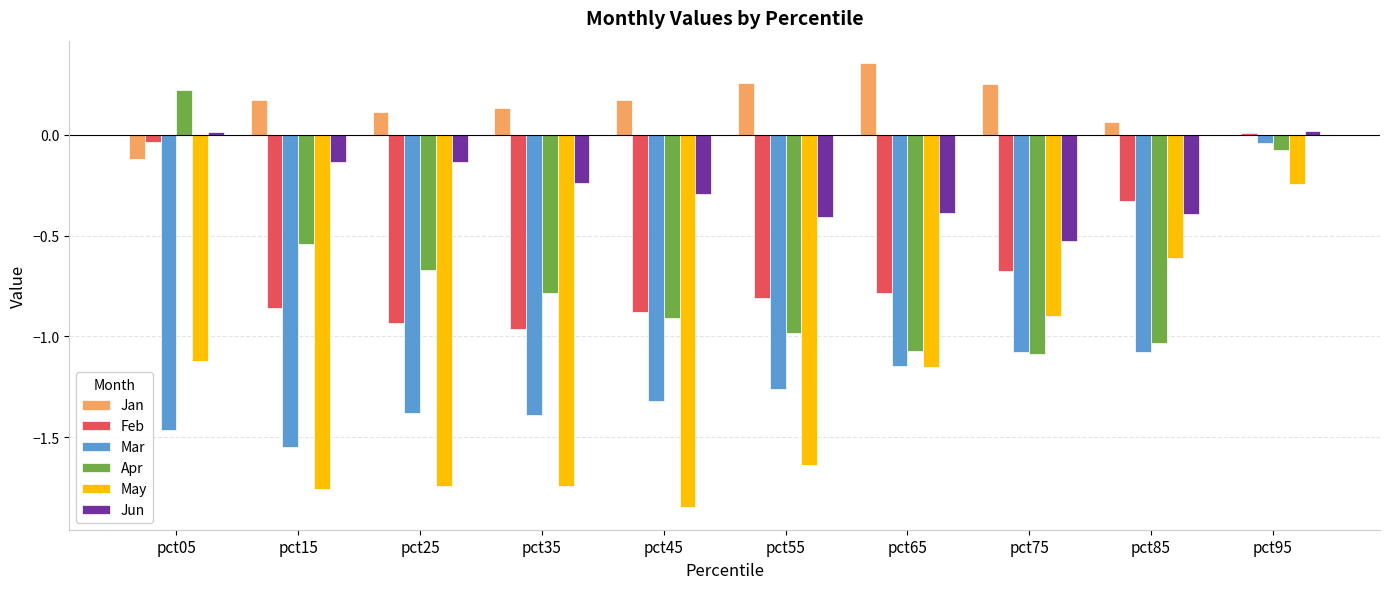

How many values in the May series exceed -1?

3